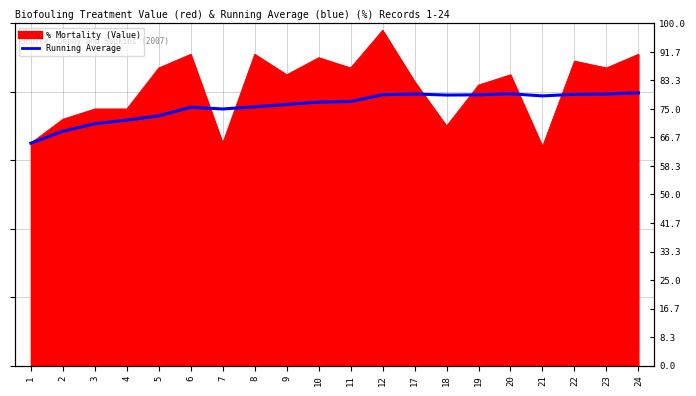

How many points are lower than both their immediate neighbors (excluding endpoints)?

3